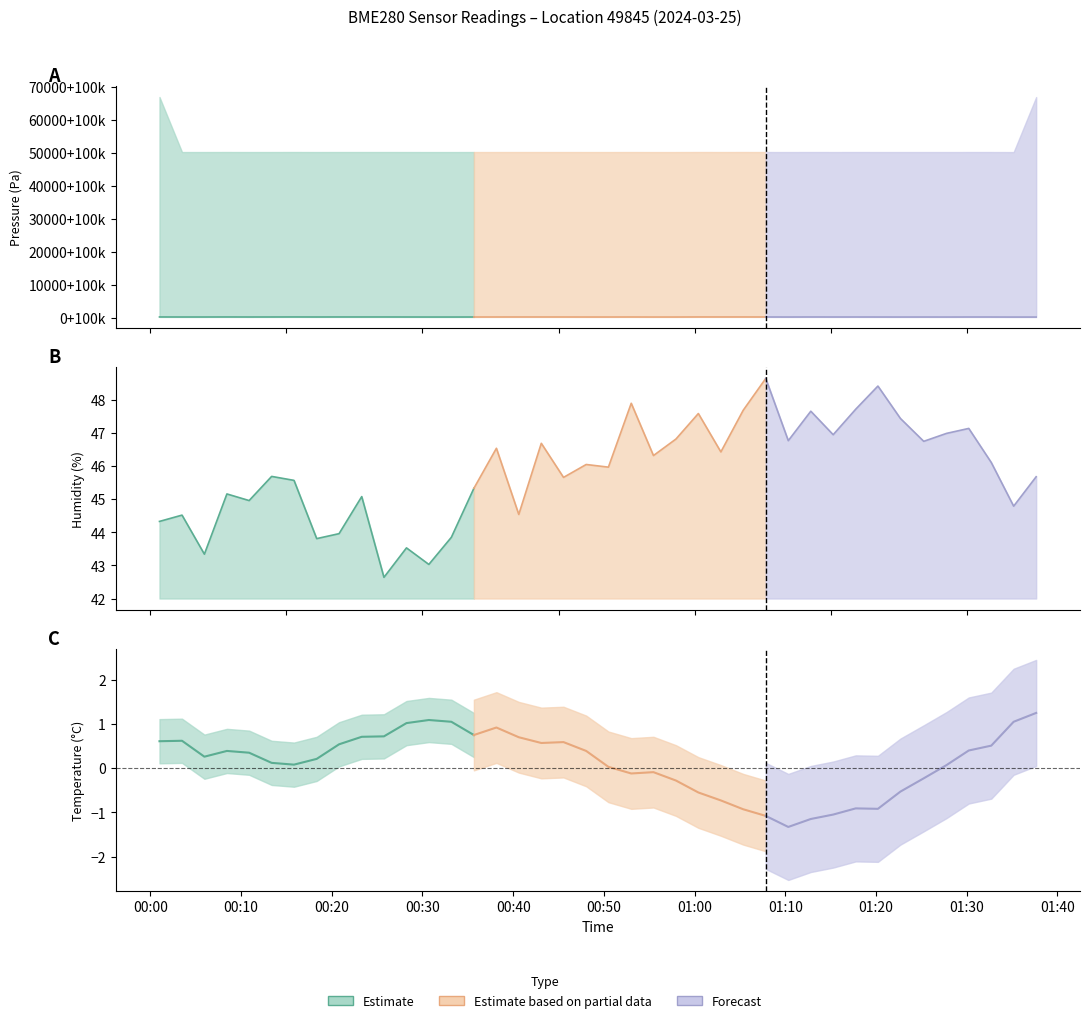

Where is pressure nearest to the value 100167?

19